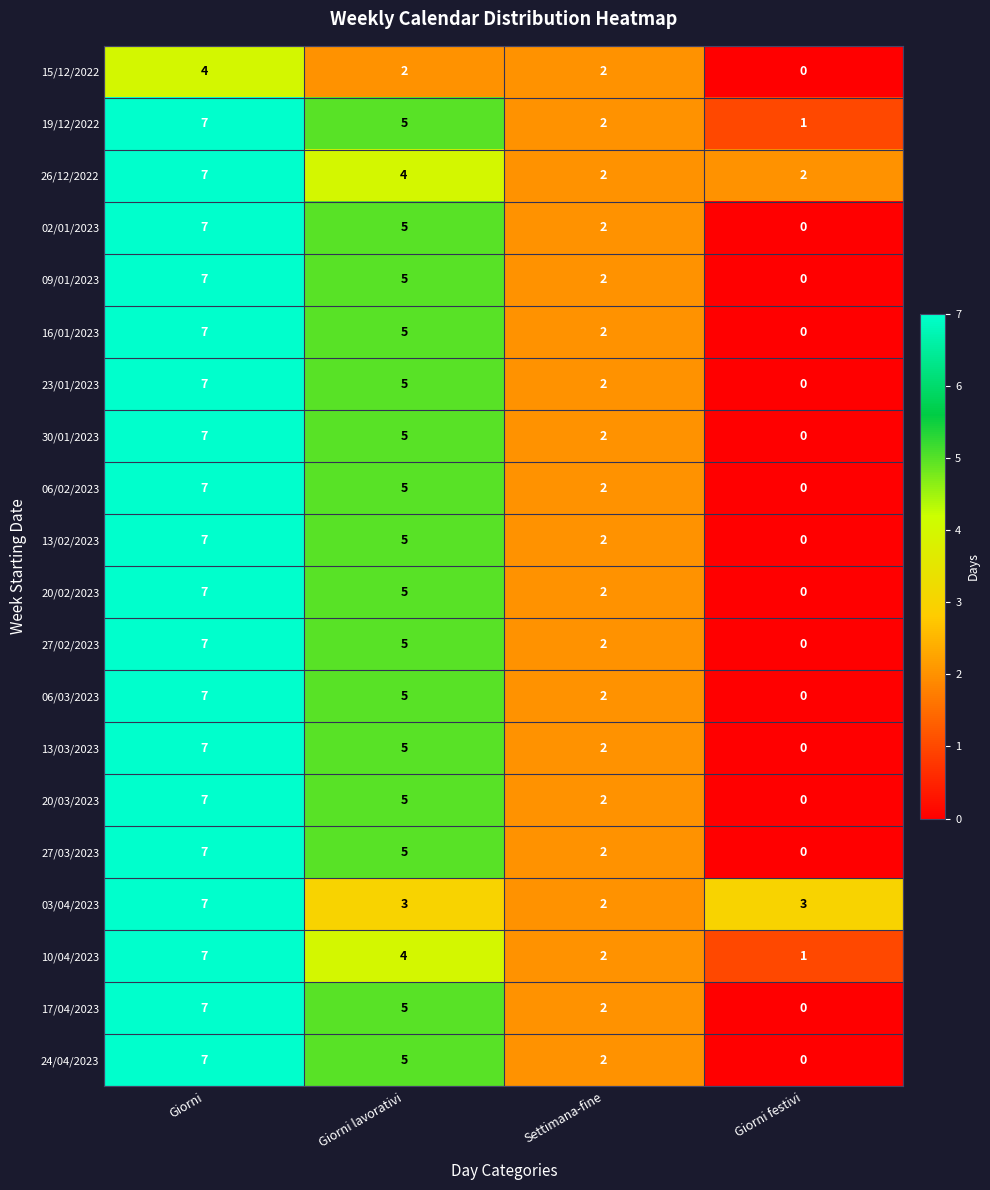

What is the maximum value shown in the chart?

7